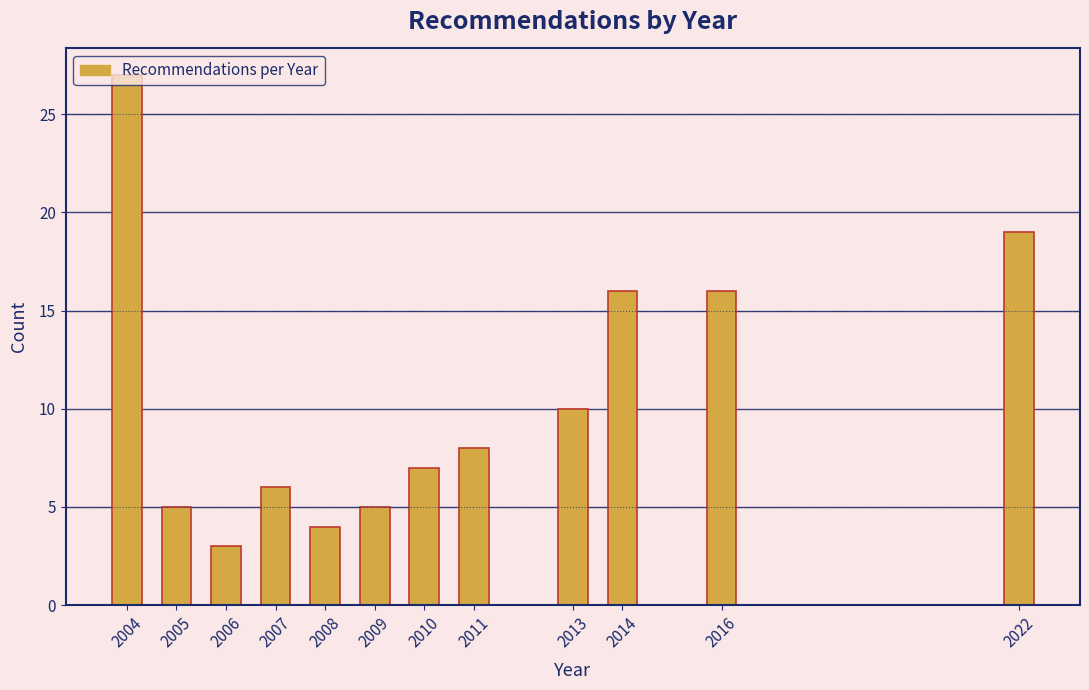

Which label corresponds to the largest value in the chart?

2004